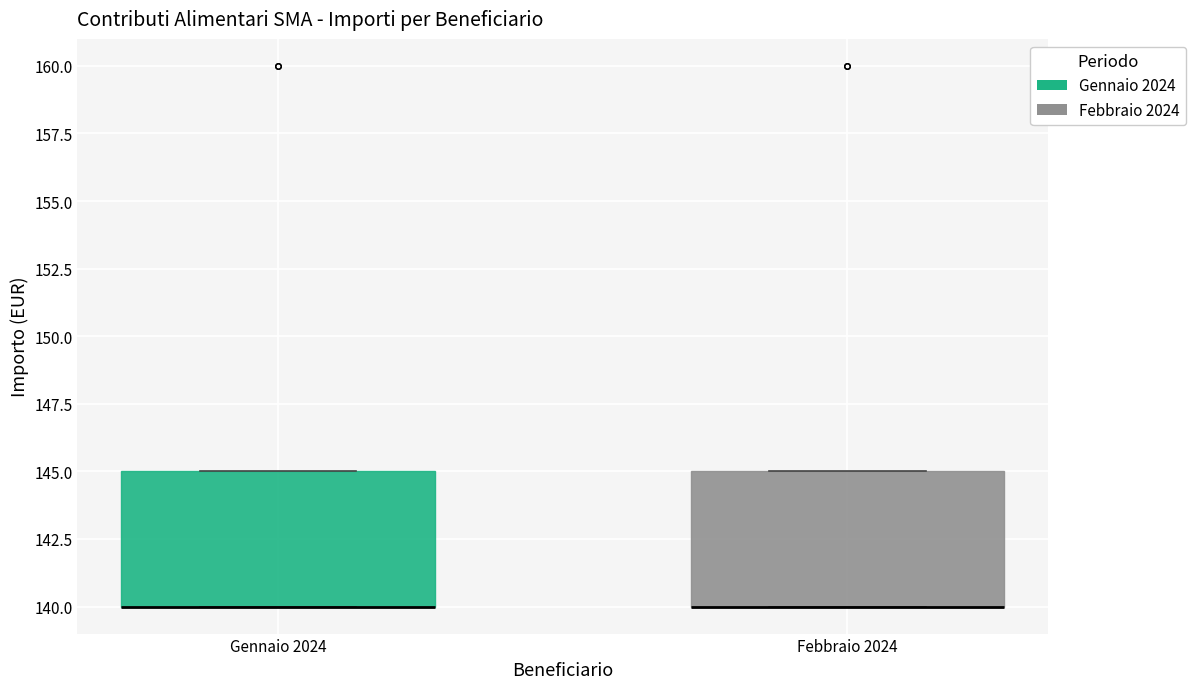

Reading left to right, read every box against the y-axis: the position of its median line, the range the box covers, and the ends of its whiskers. The values are not printed on the chart, so give them approximately, as read against the axis.

Gennaio 2024: median 140 (drawn on the box's lower edge), box 140 to 145, whiskers 140 to 145
Febbraio 2024: median 140 (drawn on the box's lower edge), box 140 to 145, whiskers 140 to 145